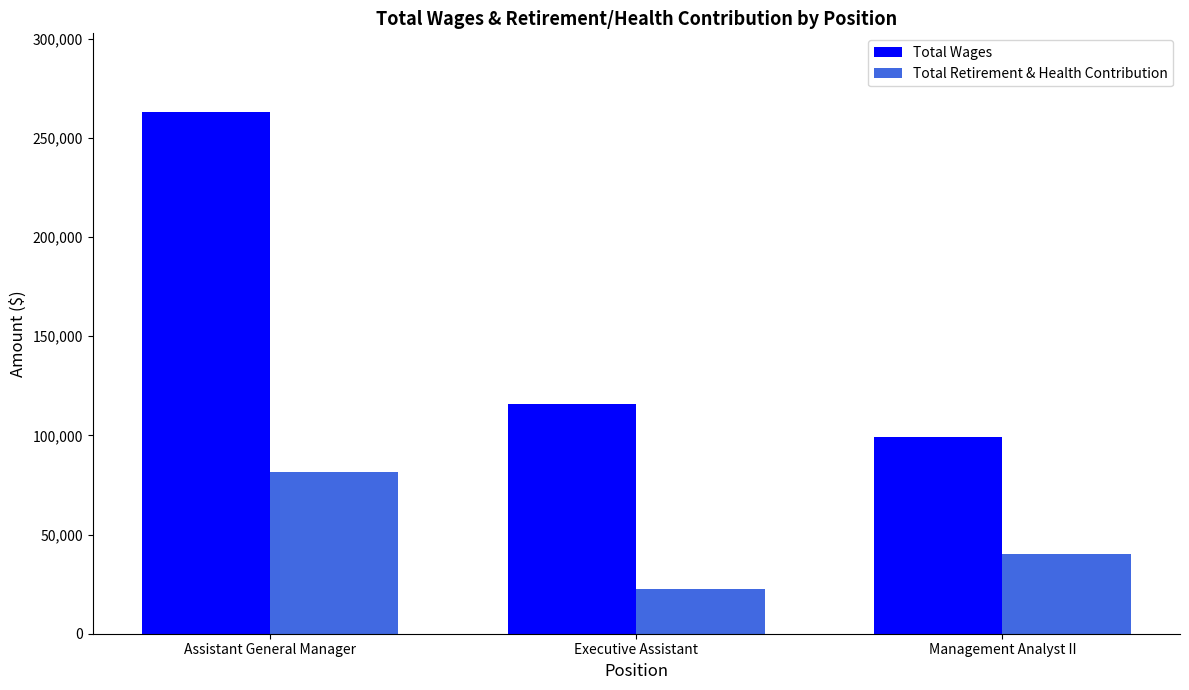

How many groups of bars are there?

3